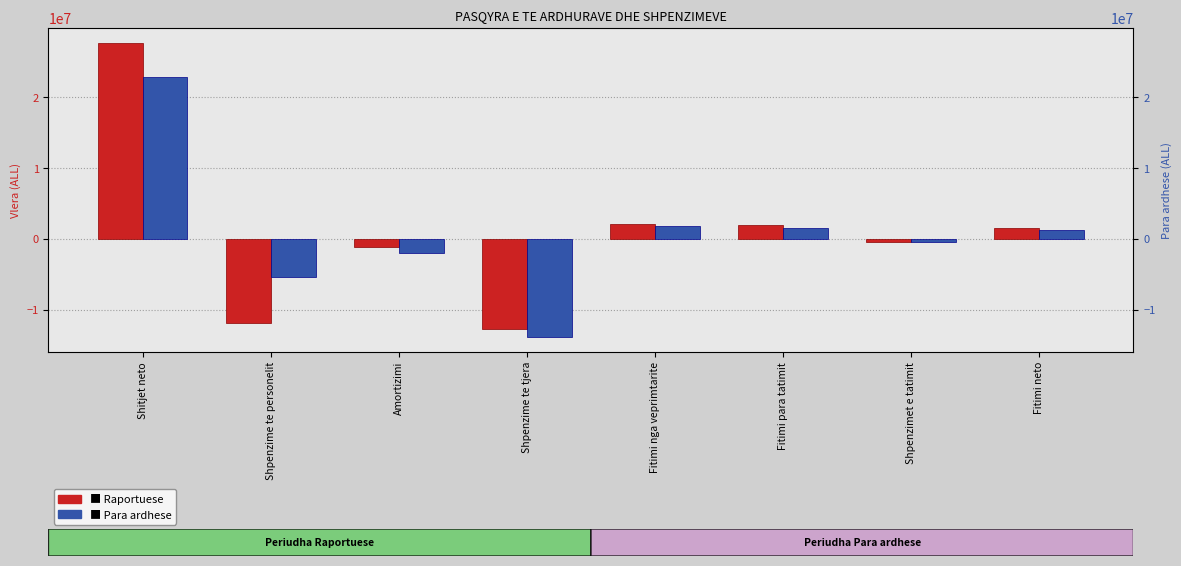

Between Shpenzime te tjera and Shpenzimet e tatimit, which is larger?

Shpenzimet e tatimit